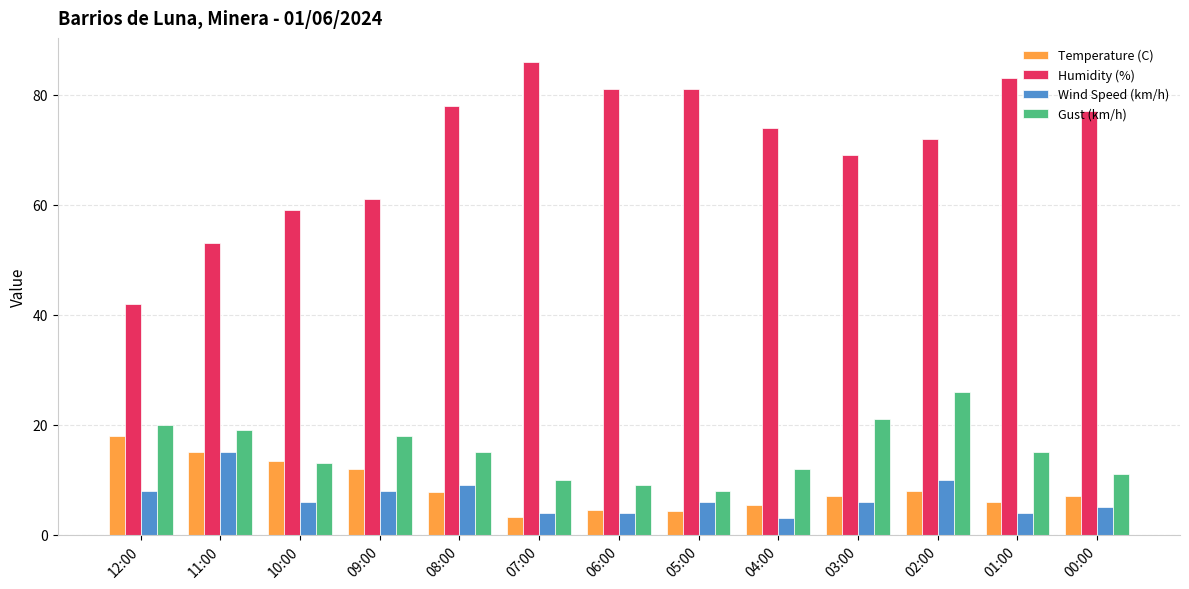

True or false: Temperature (C) has a value of 7.0 at 00:00.

True